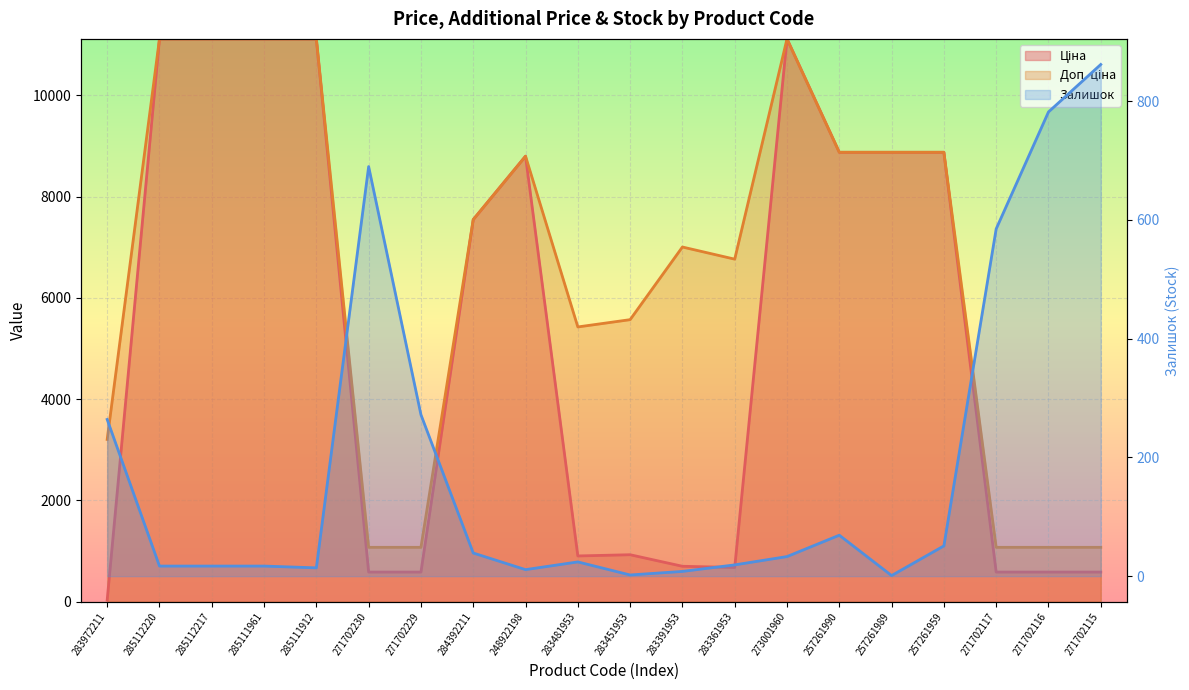

At which label does Ціна first exceed 7545?

285112220